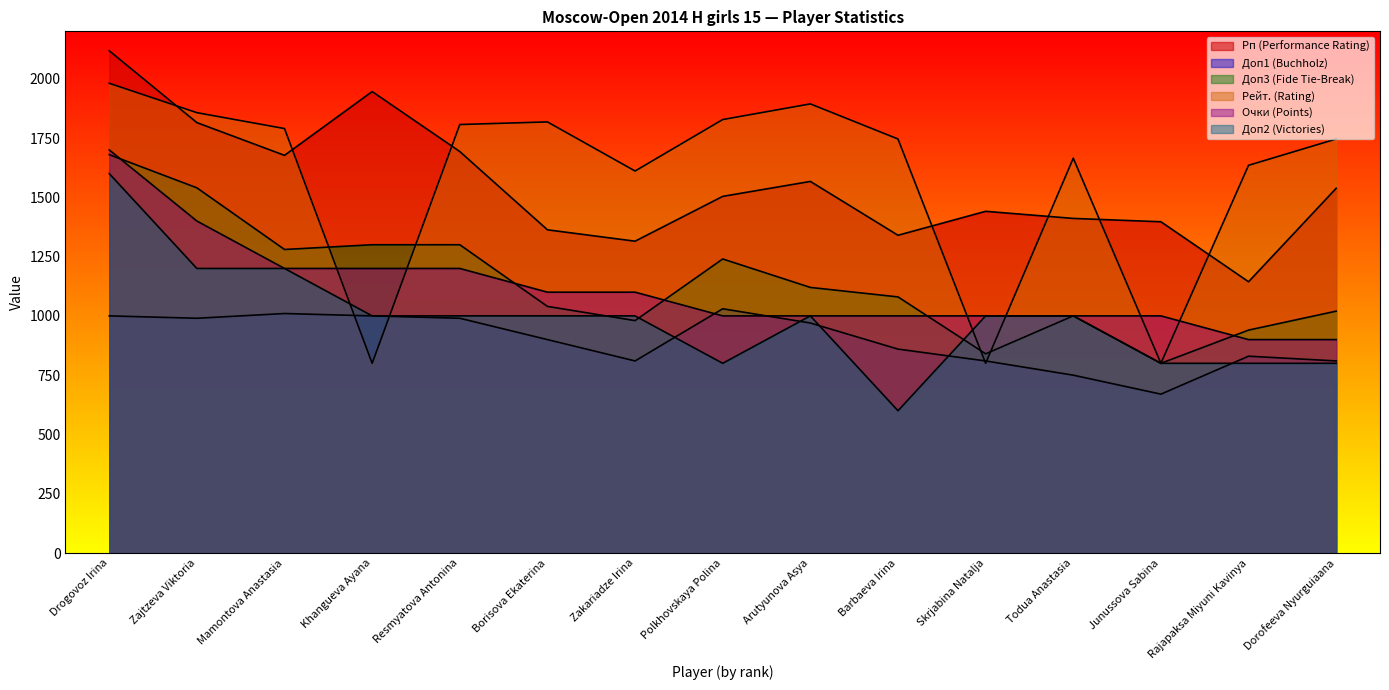

What is the minimum value for Доп3 (Fide Tie-Break)?

800